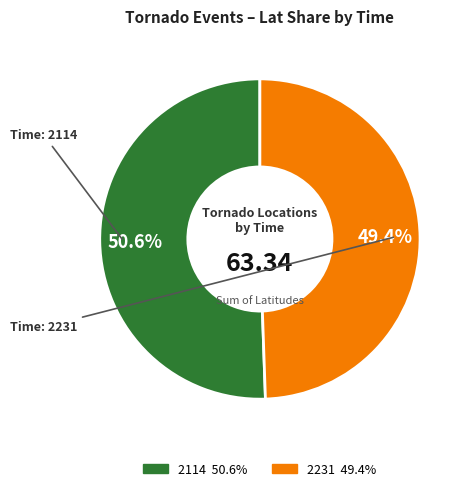

The 2114 slice represents 51% of the pie. True or false?

True